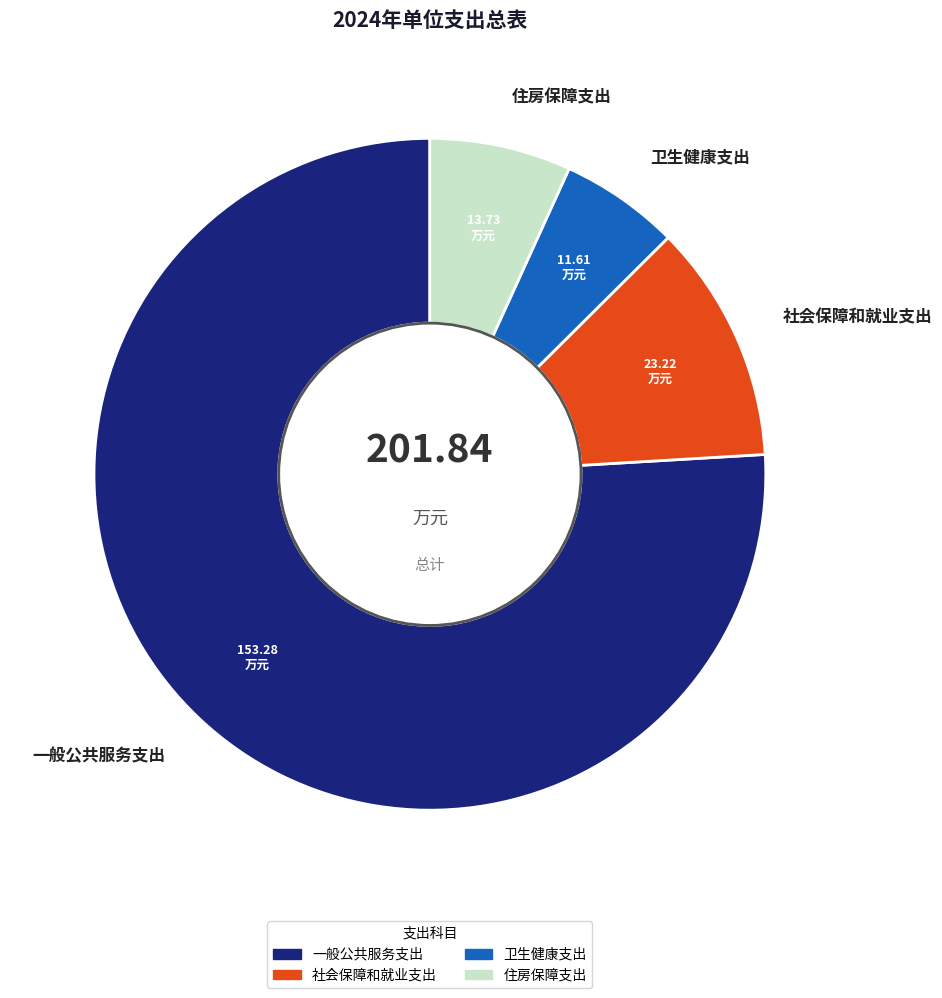

True or false: 社会保障和就业支出 accounts for 19% of the total.

False